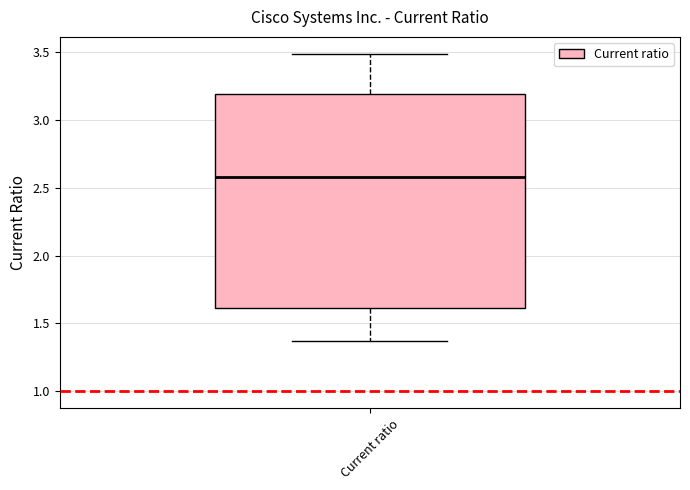

Read this box plot against the y-axis: the position of the median line, the range covered by the box, and the ends of both whiskers. The values are not printed on the chart, so give them approximately, as read against the axis.

median 2.60, box 1.60 to 3.20, whiskers 1.35 to 3.50